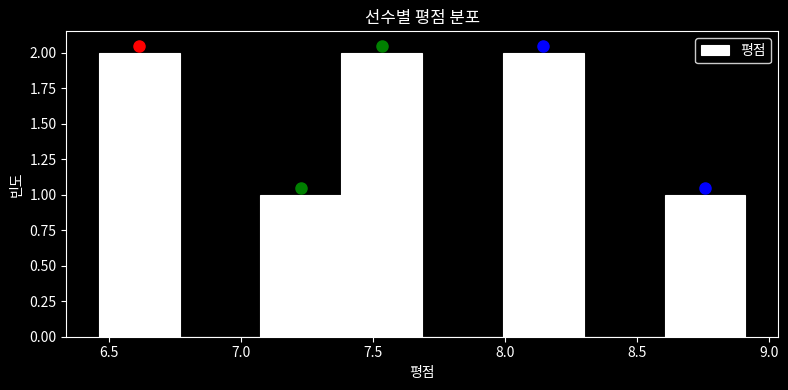

Reading left to right, list every bar in this chart as the range it spans on the x-axis followed by its height. Neither the bar edges nor the heights are printed on the chart, so give them approximately, as read against the axes.

6.45 to 6.75: 2
6.75 to 7.05: 0
7.05 to 7.40: 1
7.40 to 7.70: 2
7.70 to 8.00: 0
8.00 to 8.30: 2
8.30 to 8.60: 0
8.60 to 8.90: 1